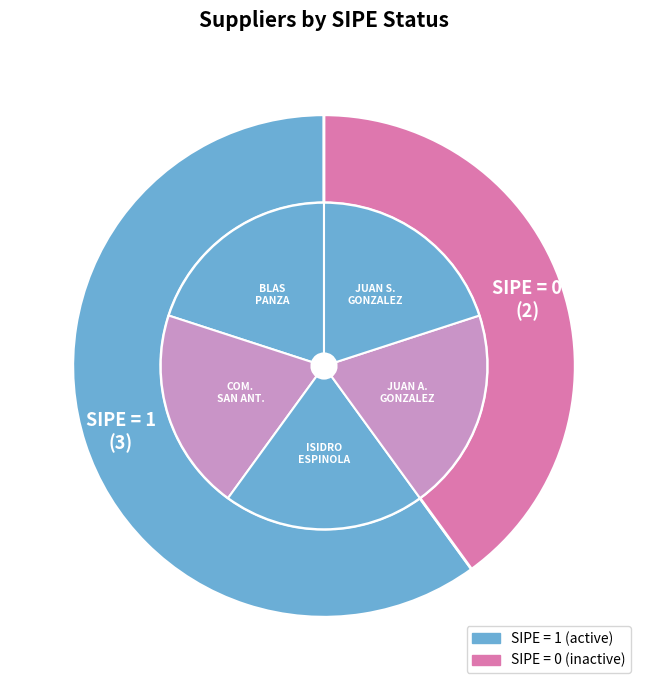

True or false: BLAS PANZA VERA accounts for 21% of the total.

False